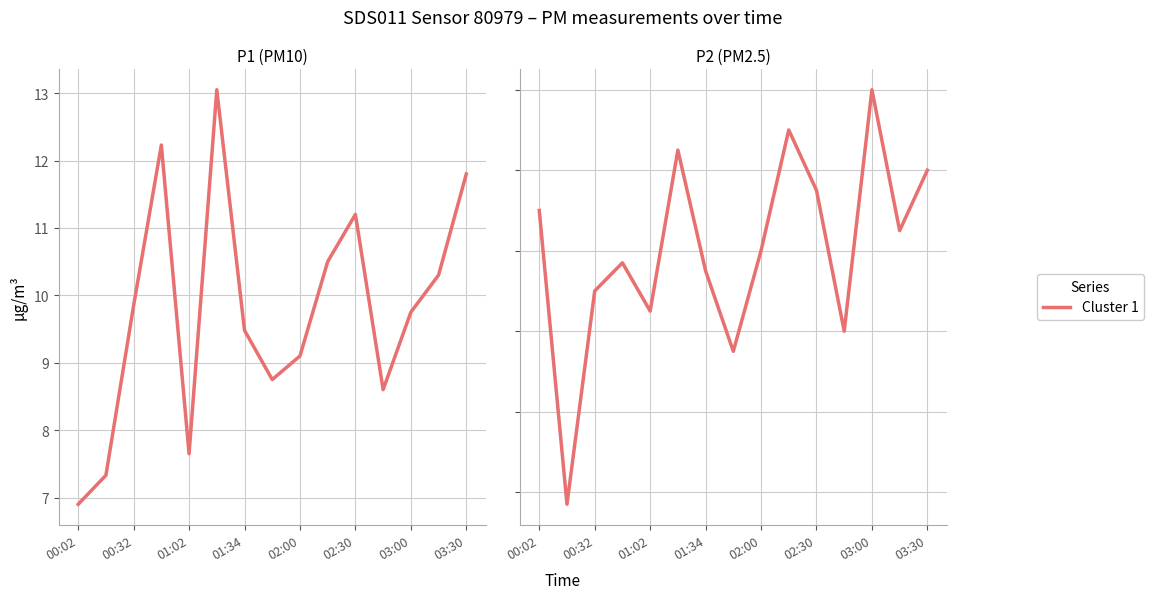

Does the chart display data point markers on the line(s)?

No